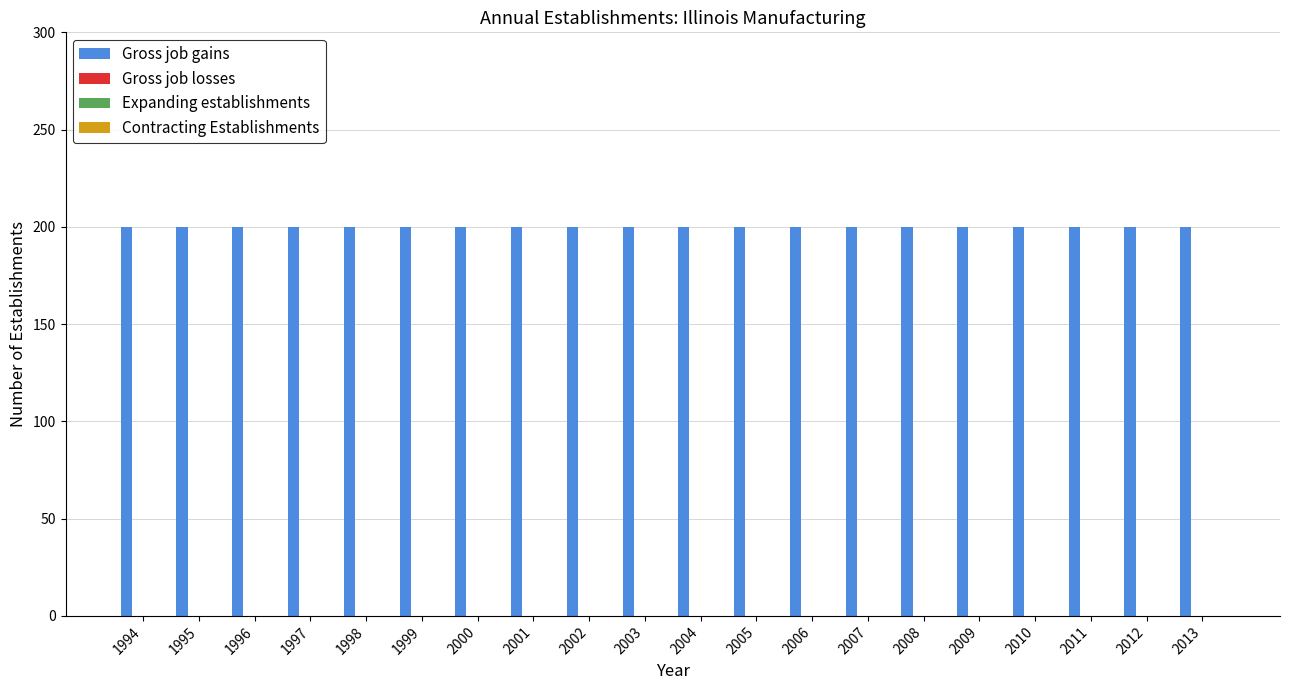

Which has a higher value, 2011 or 2005?

2011